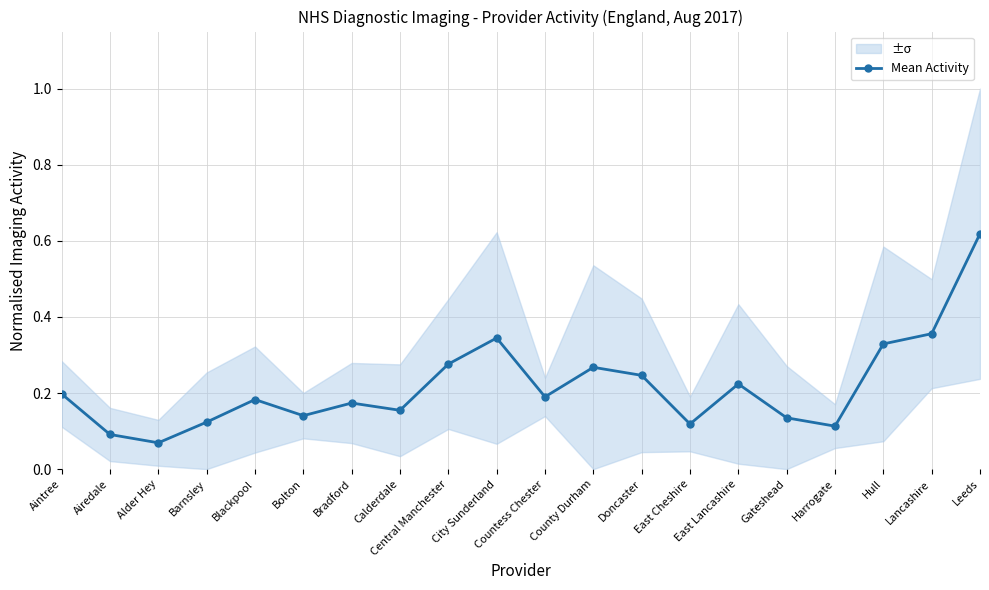

List the labels in order of value, smallest first.

Alder Hey, Airedale, Harrogate, East Cheshire, Barnsley, Gateshead, Bolton, Calderdale, Bradford, Blackpool, Countess Chester, Aintree, East Lancashire, Doncaster, County Durham, Central Manchester, Hull, City Sunderland, Lancashire, Leeds